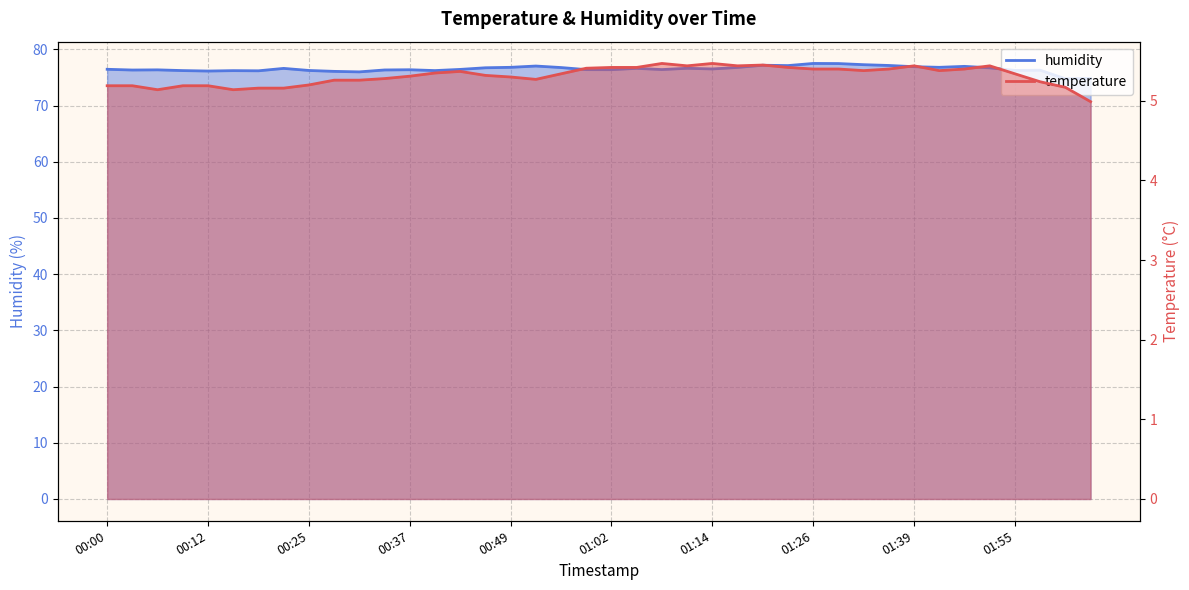

Which has a higher value, 01:48 or 00:43?

01:48